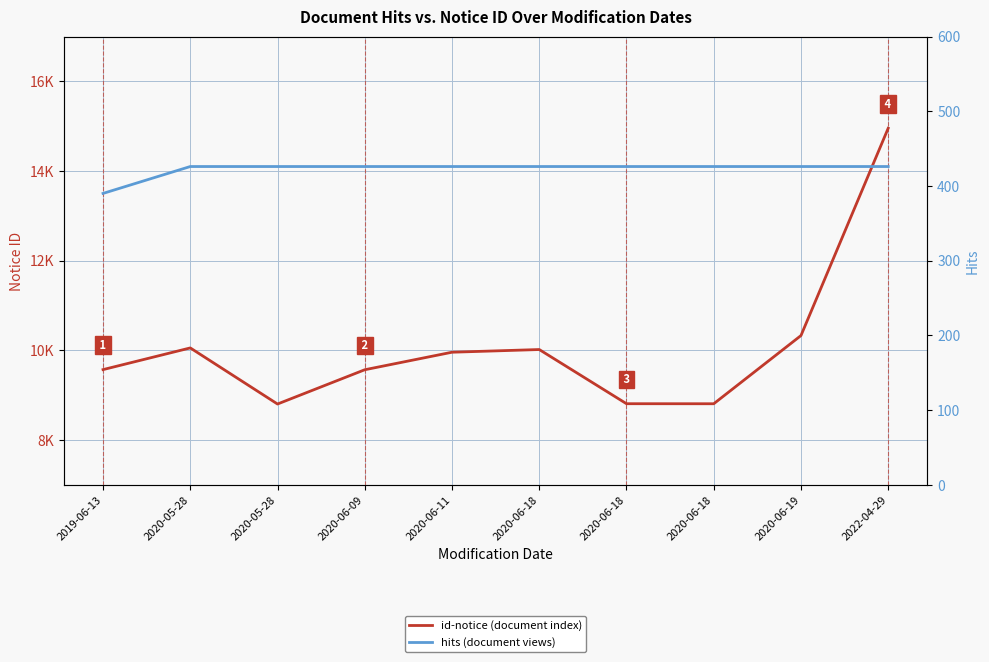

What is the value of the id-notice (document index) point at the 8th from the left?

10016